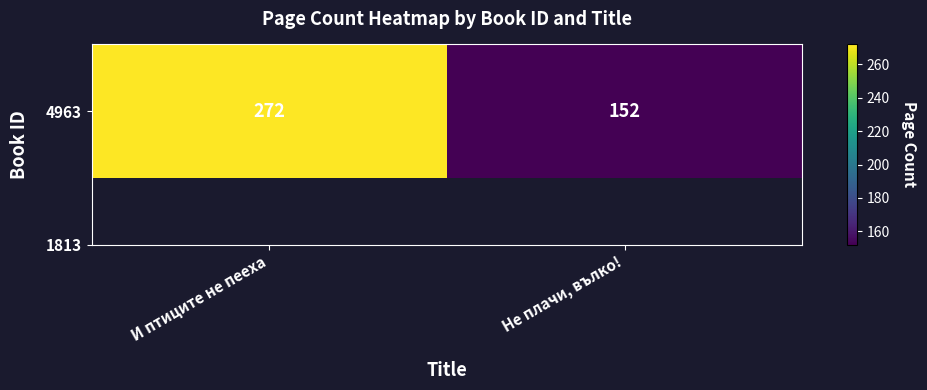

What is the difference between the maximum and minimum values?

120